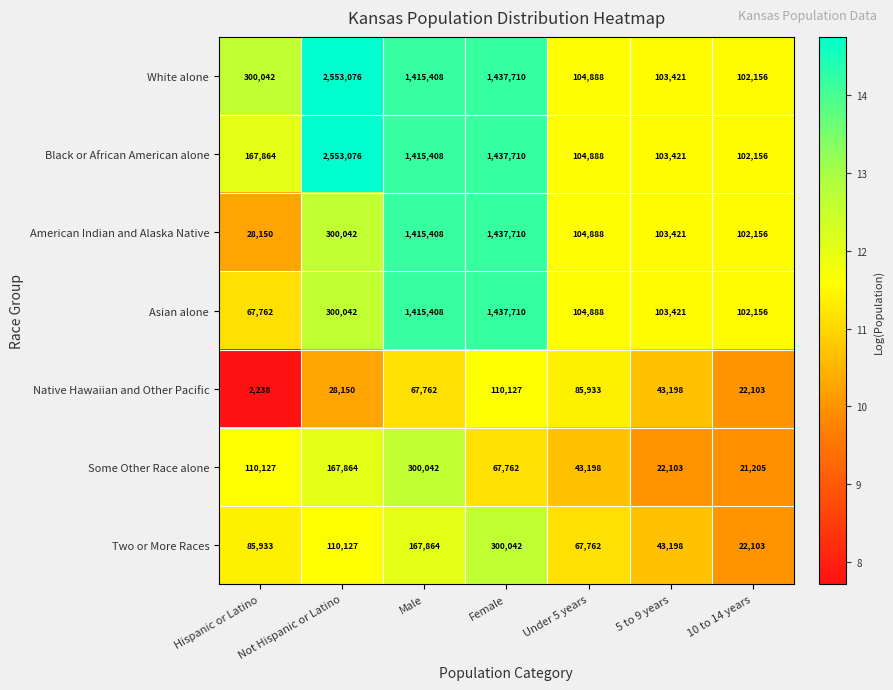

List the labels in order of Black or African American alone value, largest first.

Not Hispanic or Latino, Female, Male, Hispanic or Latino, Under 5 years, 5 to 9 years, 10 to 14 years